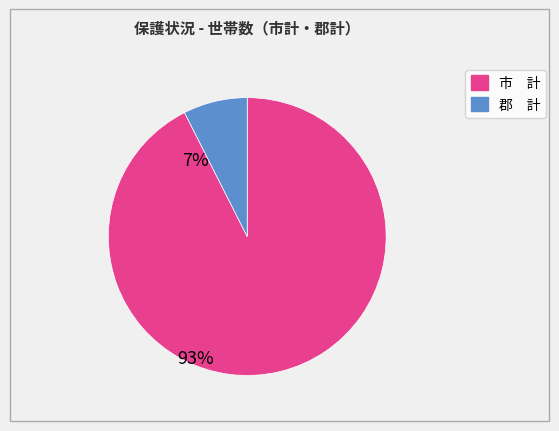

Is there a majority slice in this chart?

Yes